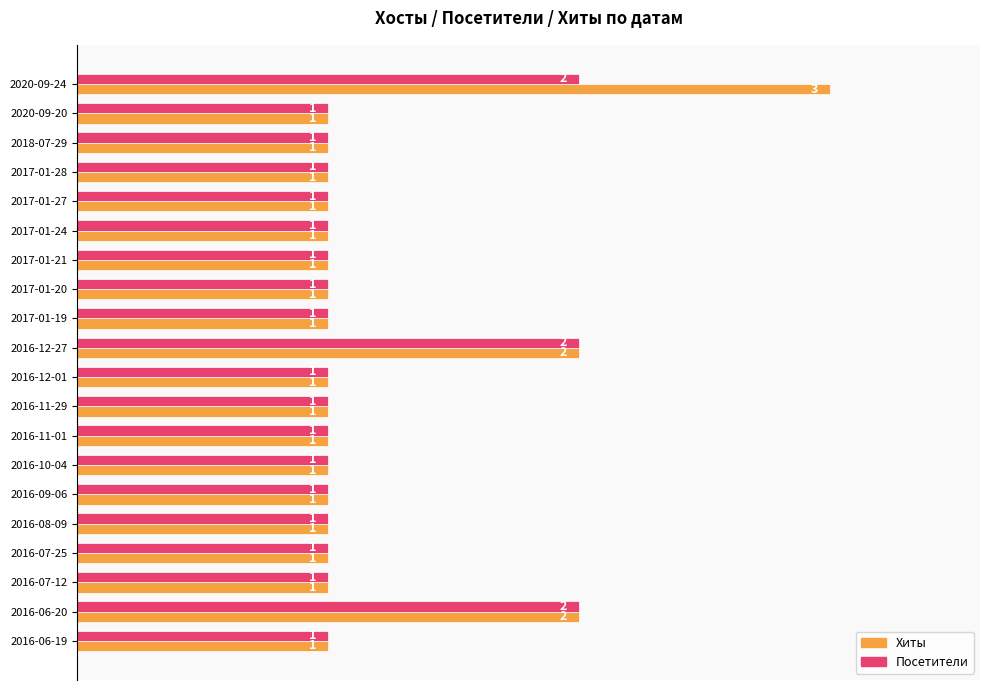

What are all the series names shown in the legend?

Хиты, Посетители